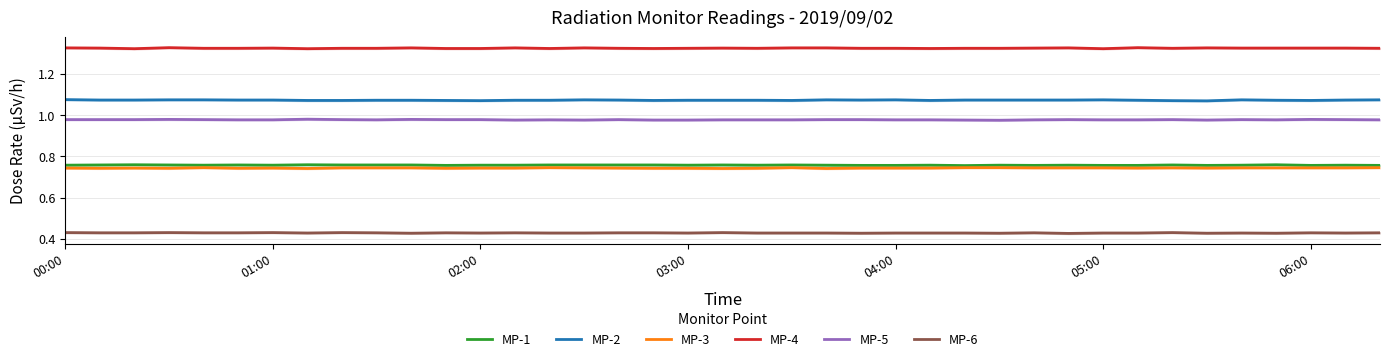

Read the MP-2 value at 15.

1.1